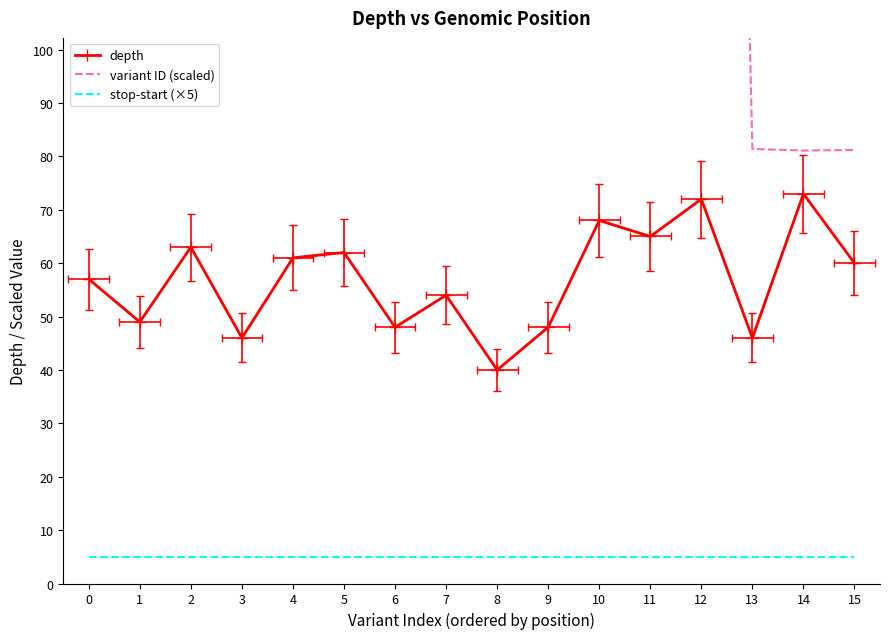

Does the chart display data point markers on the line(s)?

No